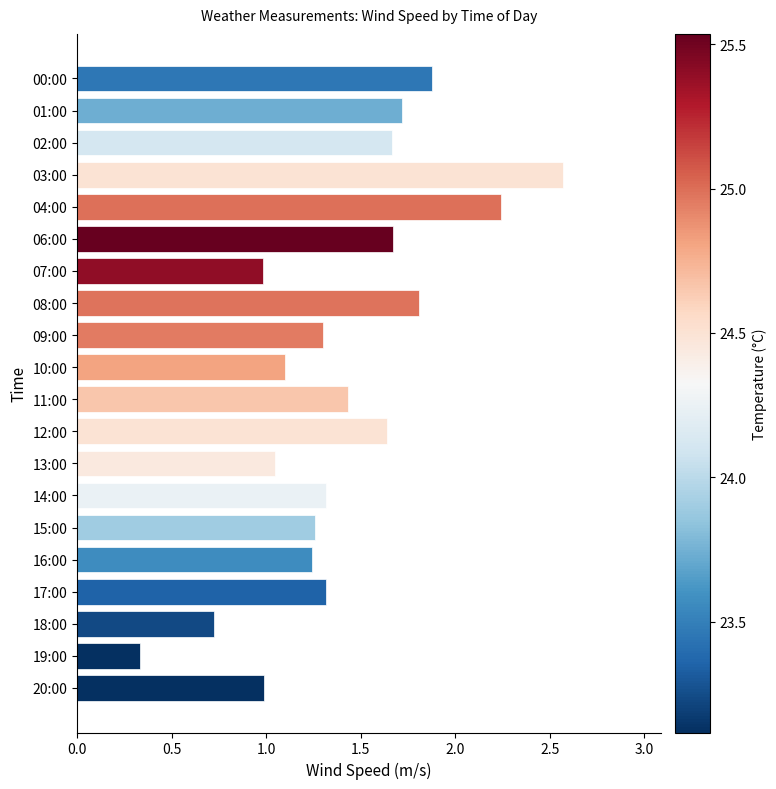

What is the difference between the values at 10:00 and 18:00?

0.4